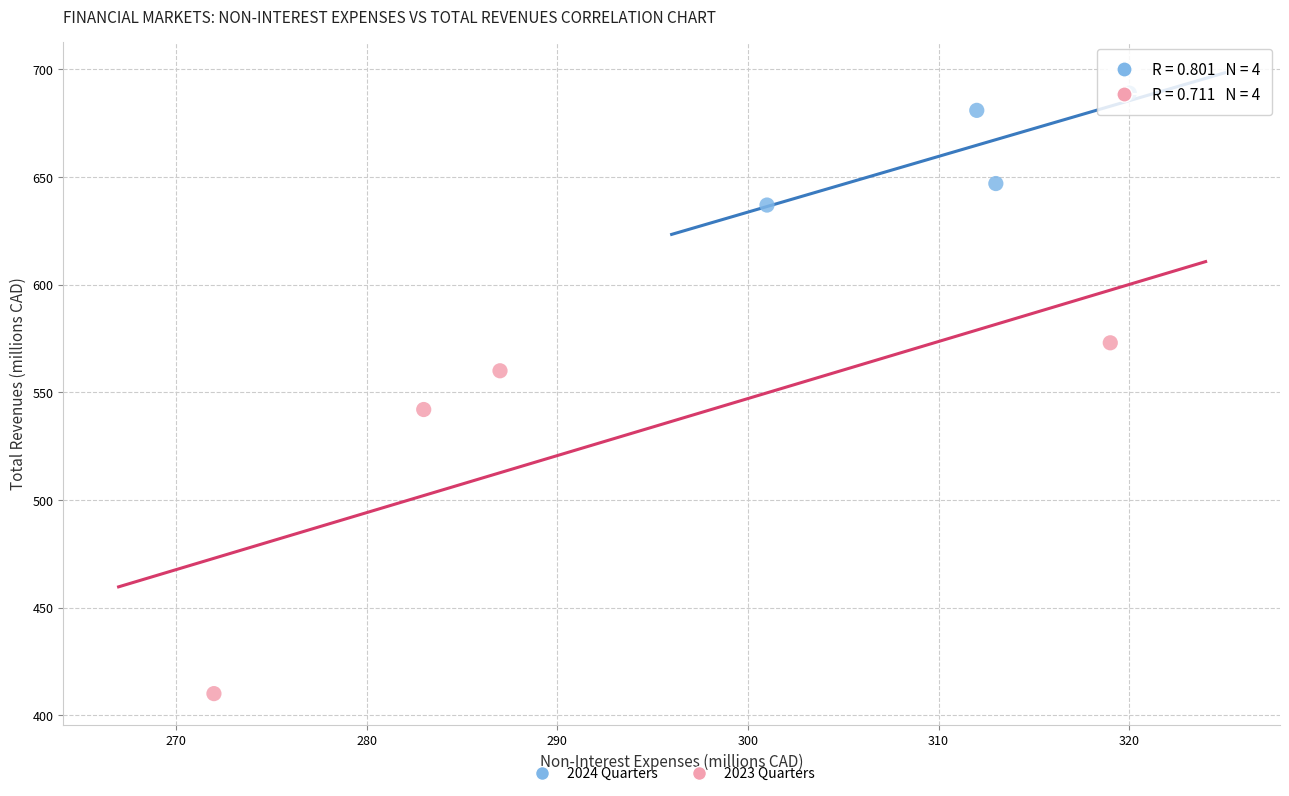

Which series reaches the maximum Y coordinate?

2024 Quarters